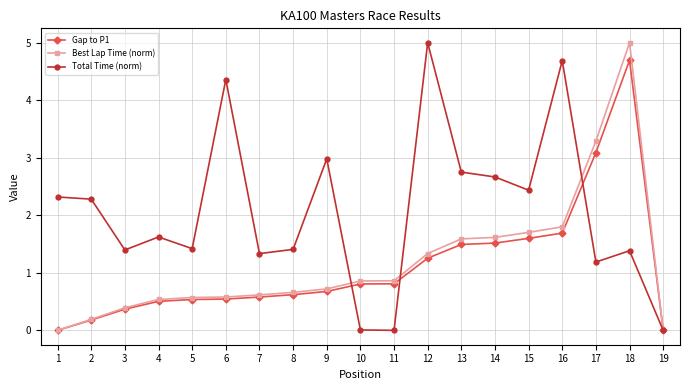

The value of Best Lap Time (norm) at 1 is 0.0. True or false?

True